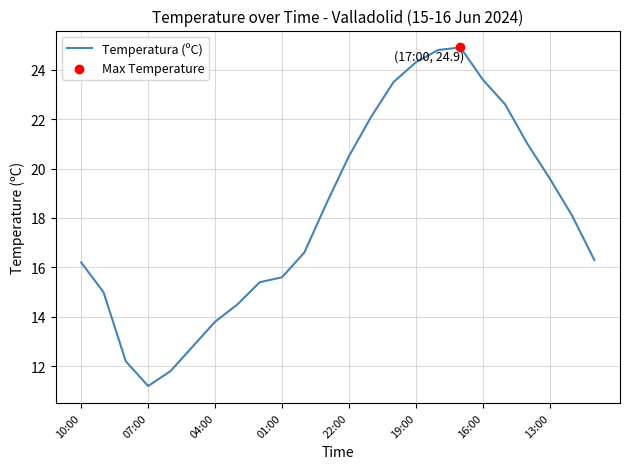

What is the minimum value shown in the chart?

11.2